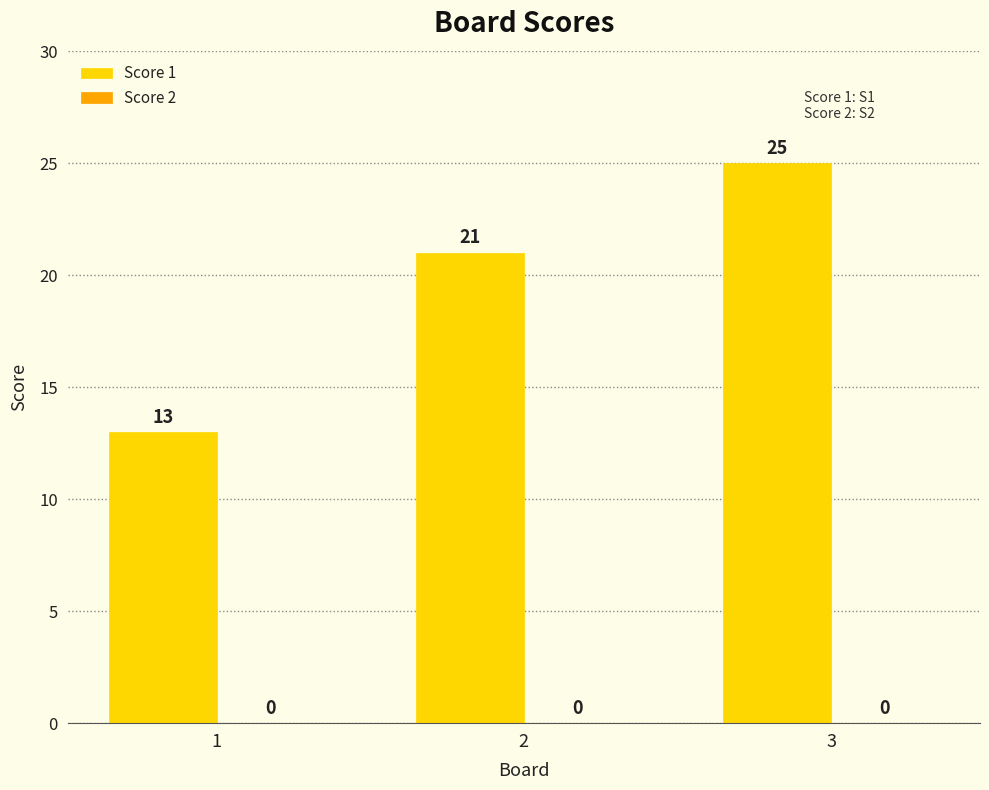

The chart shows a value of 25 at 3. True or false?

True